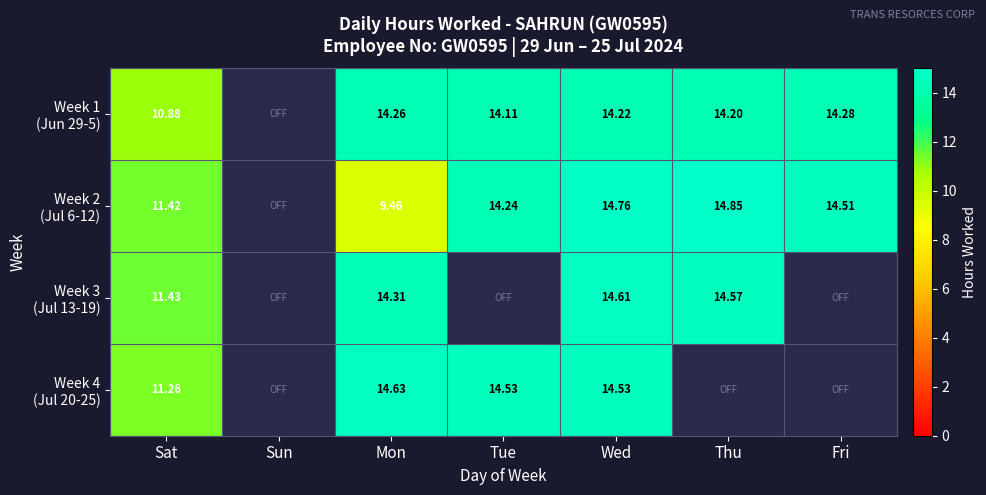

The Week 4 (Jul 20-25) series shows 26.3 at Mon. True or false?

False